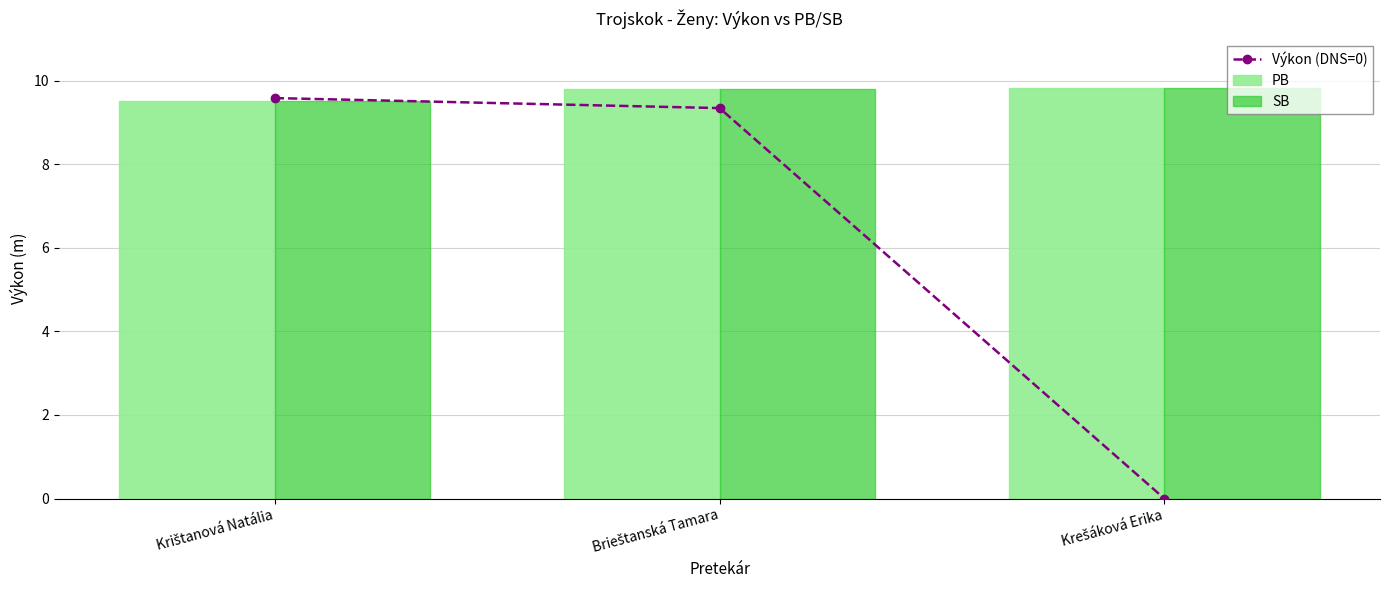

Where is PB nearest to the value 9?

Krištanová Natália